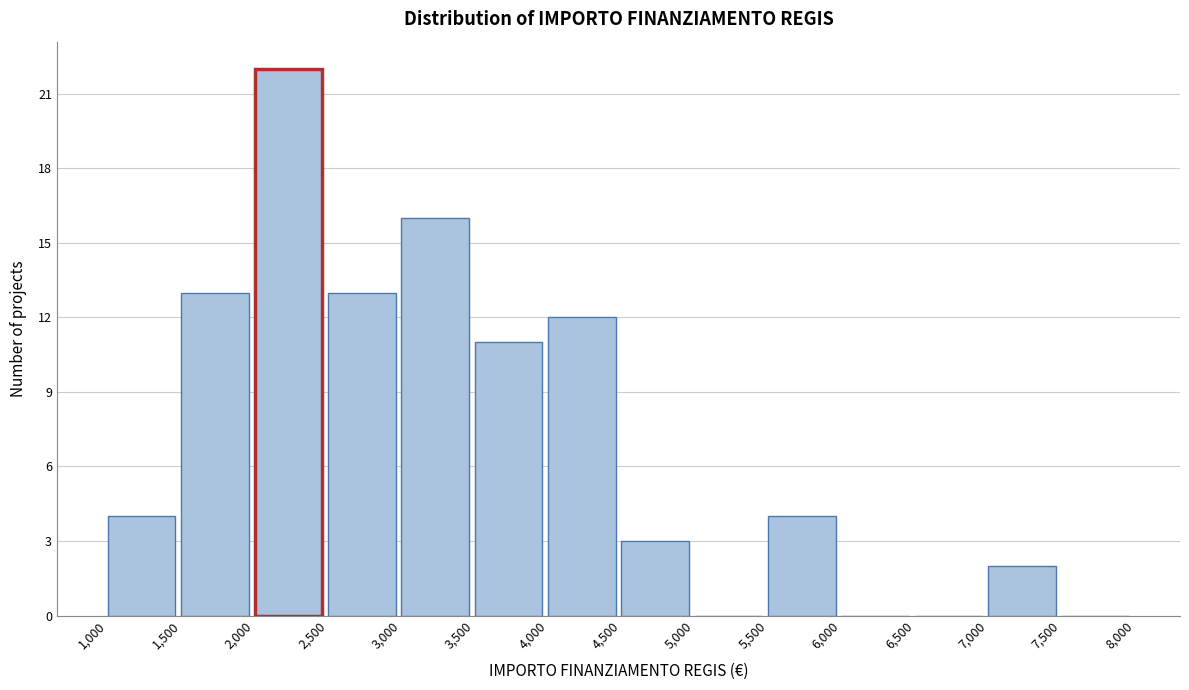

Reading left to right, transcribe this chart: for each bar, give the range it covers on the x-axis and its height. The values are not printed on the chart, so give them approximately, as read against the axis.

1,000 to 1,500: 4
1,500 to 2,000: 13
2,000 to 2,500: 22
2,500 to 3,000: 13
3,000 to 3,500: 16
3,500 to 4,000: 11
4,000 to 4,500: 12
4,500 to 5,000: 3
5,000 to 5,500: 0
5,500 to 6,000: 4
6,000 to 6,500: 0
6,500 to 7,000: 0
7,000 to 7,500: 2
7,500 to 8,000: 0